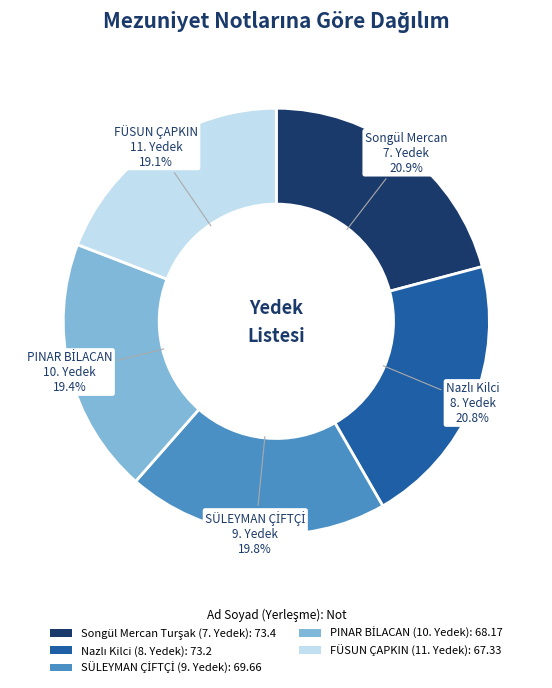

What portion of the pie excludes FÜSUN ÇAPKIN (11. Yedek): 67.33?

80.9%